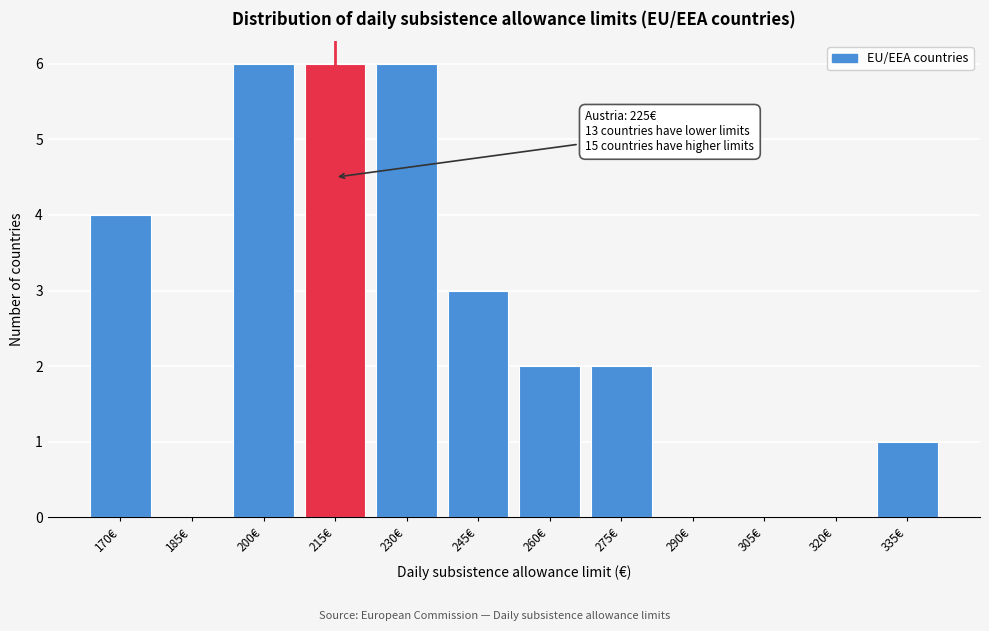

Reading left to right, transcribe all the data shown in this chart.

170€=4	185€=0	200€=6	215€=6	230€=6	245€=3	260€=2	275€=2	290€=0	305€=0	320€=0	335€=1